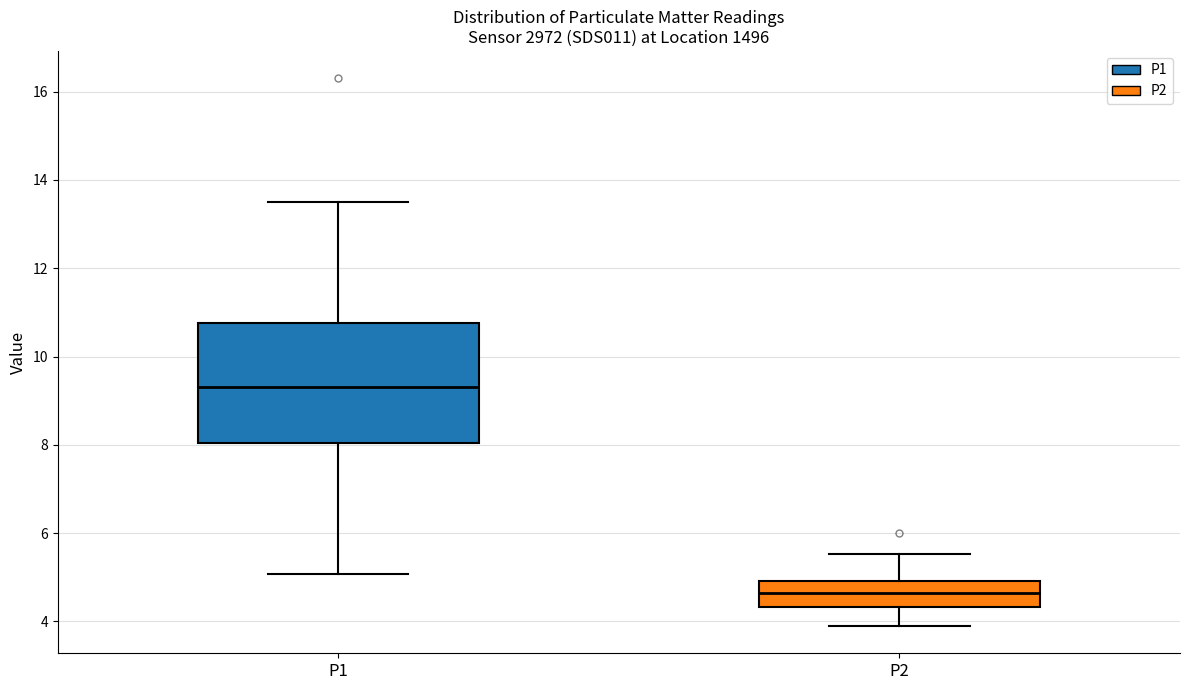

Which box's median line is the lowest?

P2